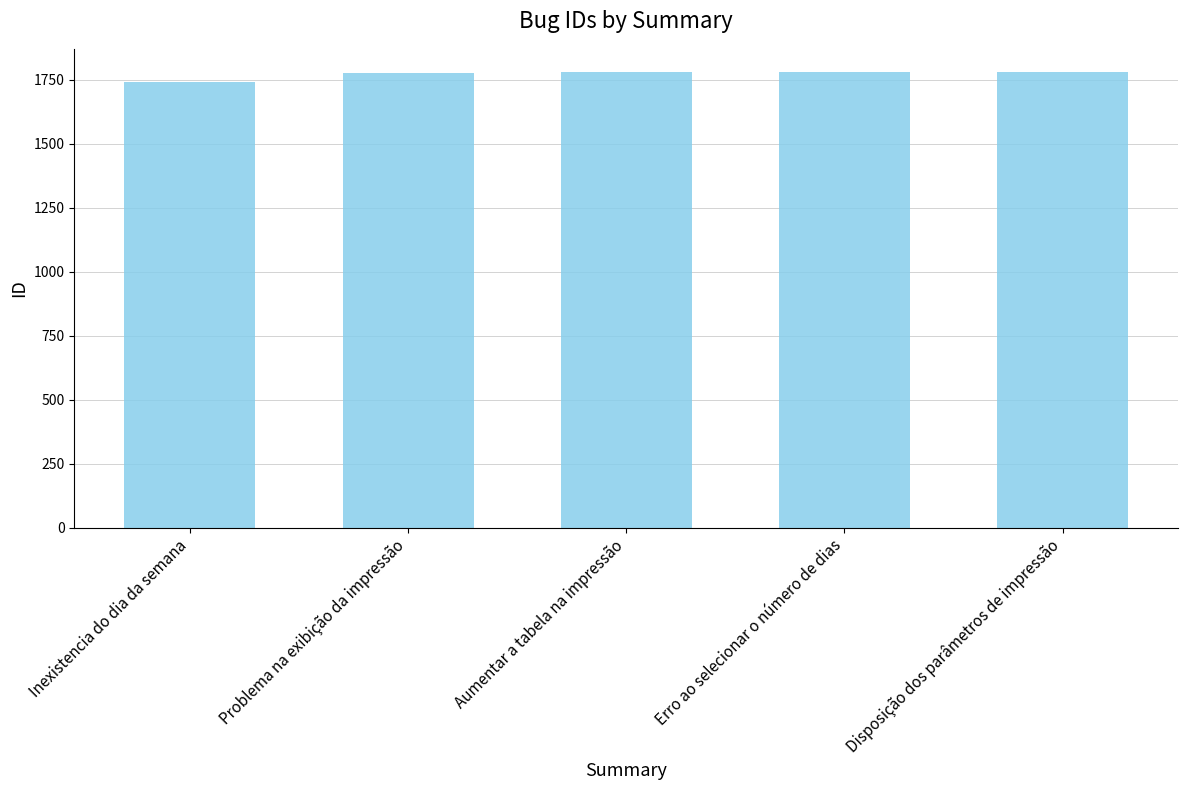

What is the difference between the maximum and minimum values?

41